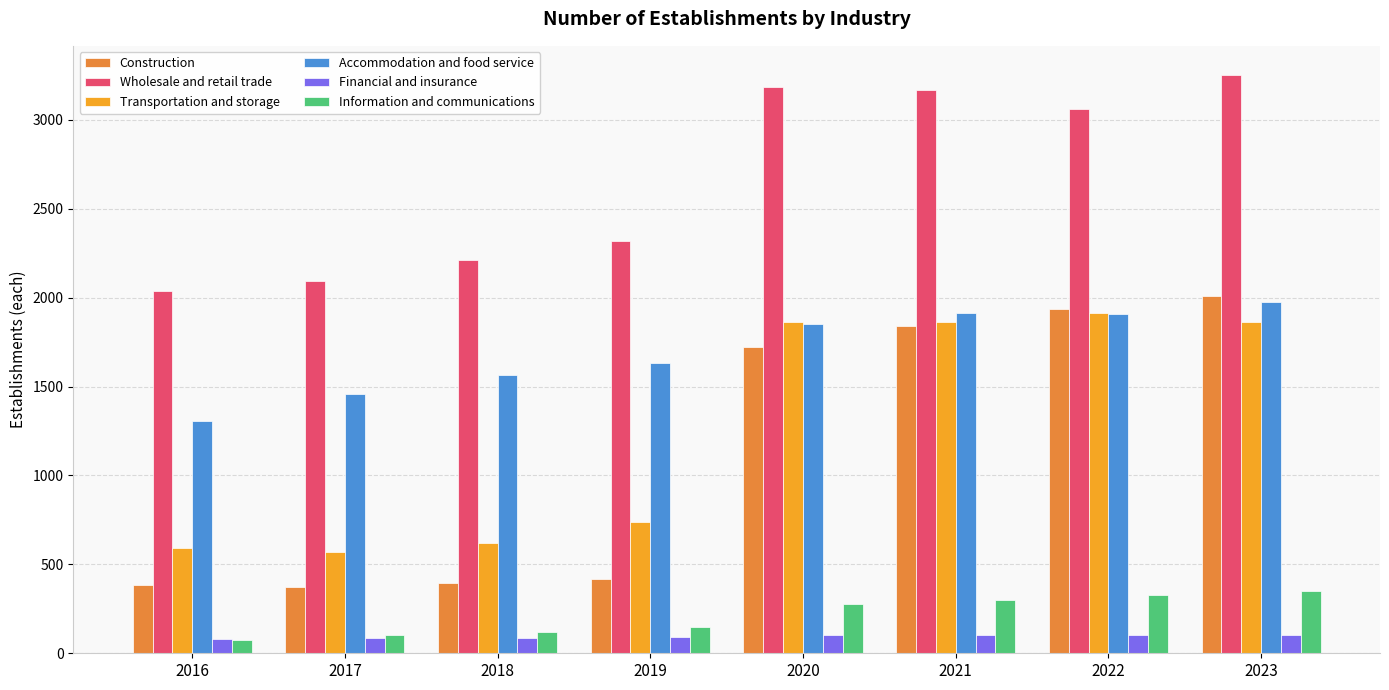

How many data points does each series have?

8